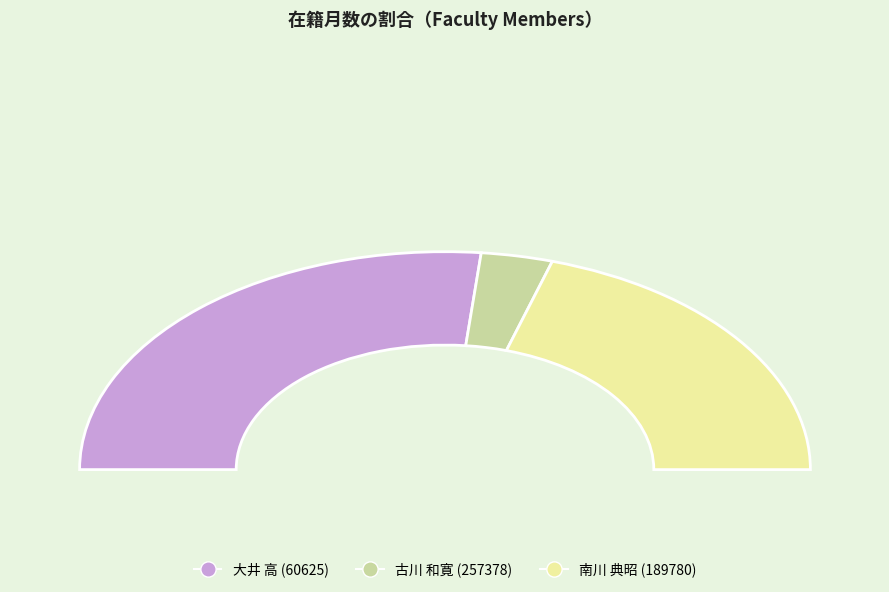

The 南川 典昭 (189780) slice represents 48% of the pie. True or false?

False